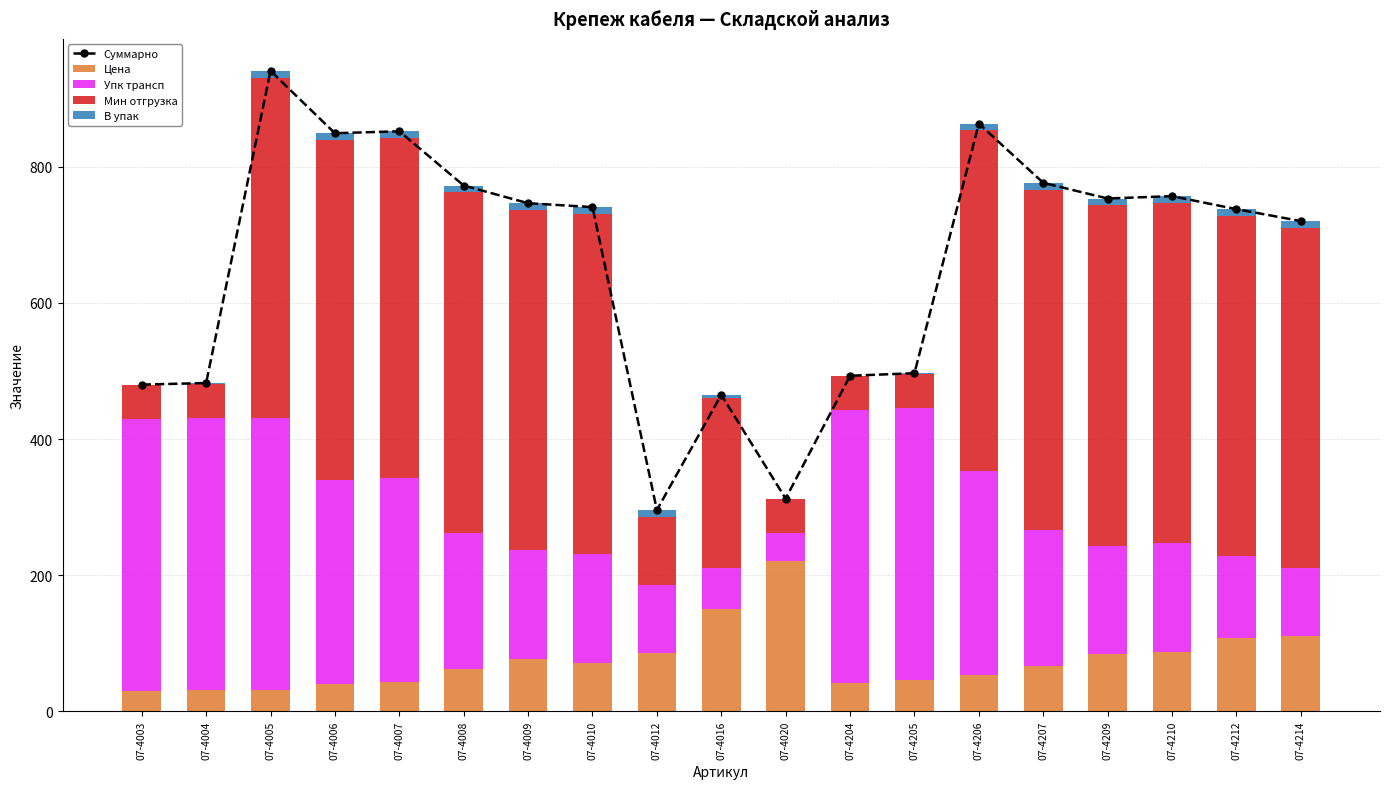

Which category has the lowest value in the Цена series?

07-4003